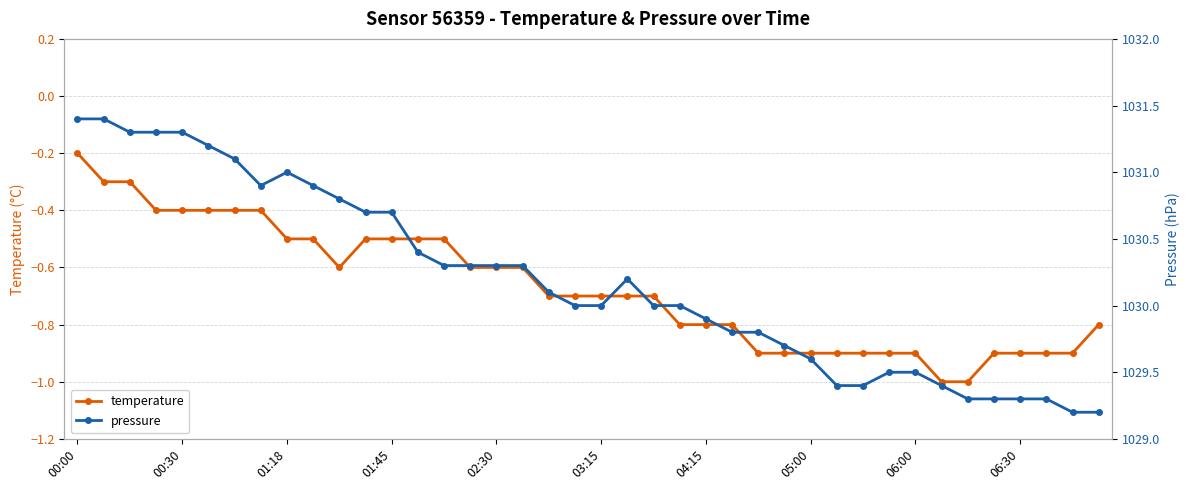

At how many categories does at least one series exceed 335?

40